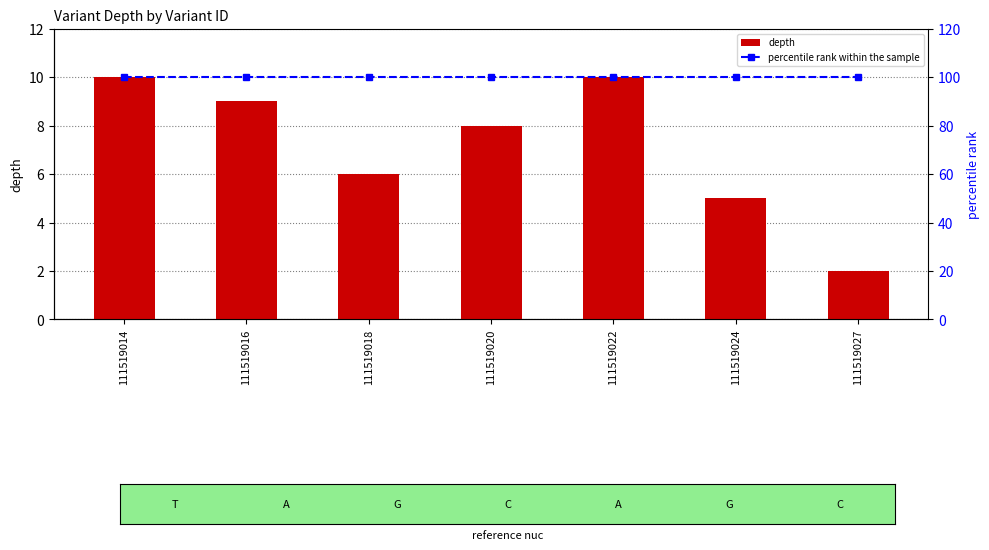

Which series has the largest total across all categories?

percentile rank within the sample